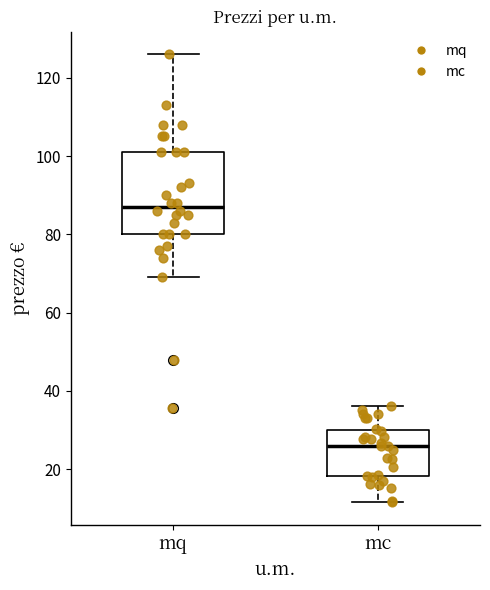

Which box has the highest median line?

mq